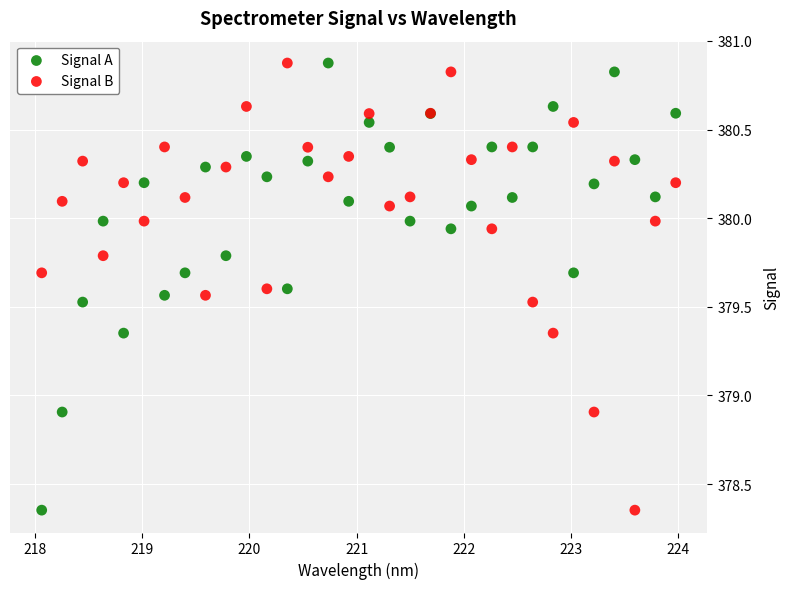

What is the X range (max minus min) for the scatter plot?

5.9